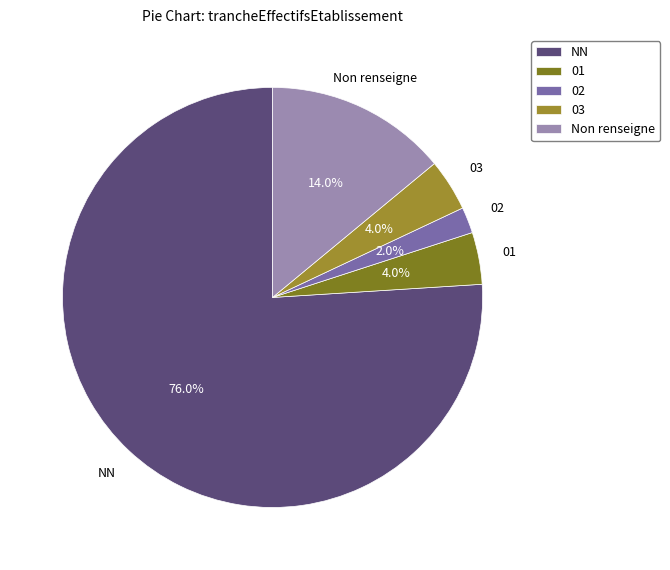

Which has a higher value, 02 or Non renseigne?

Non renseigne